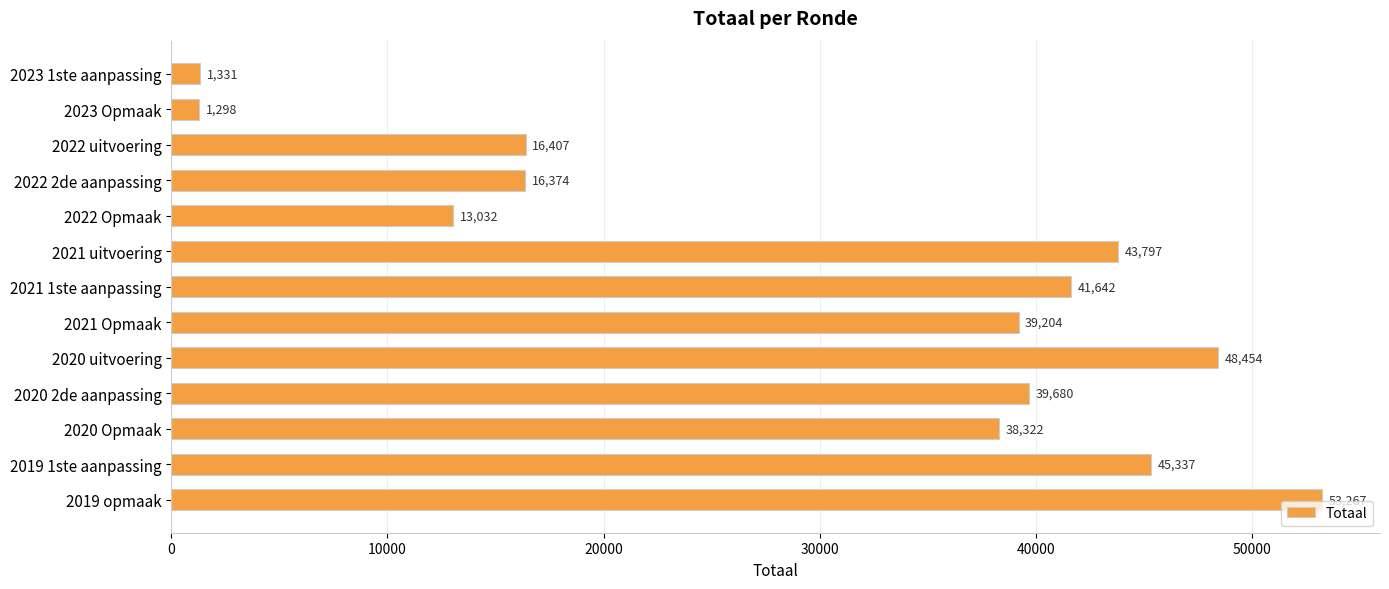

What is the difference between the values at 2019 1ste aanpassing and 2023 1ste aanpassing?

44006